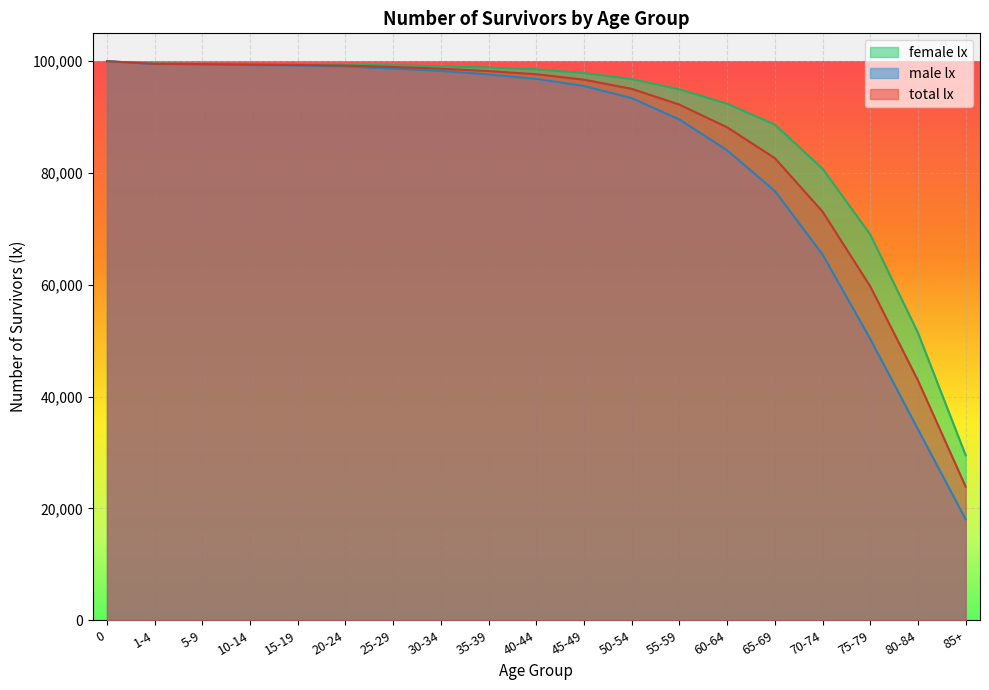

What is the highest value of the total lx series?

100000.0